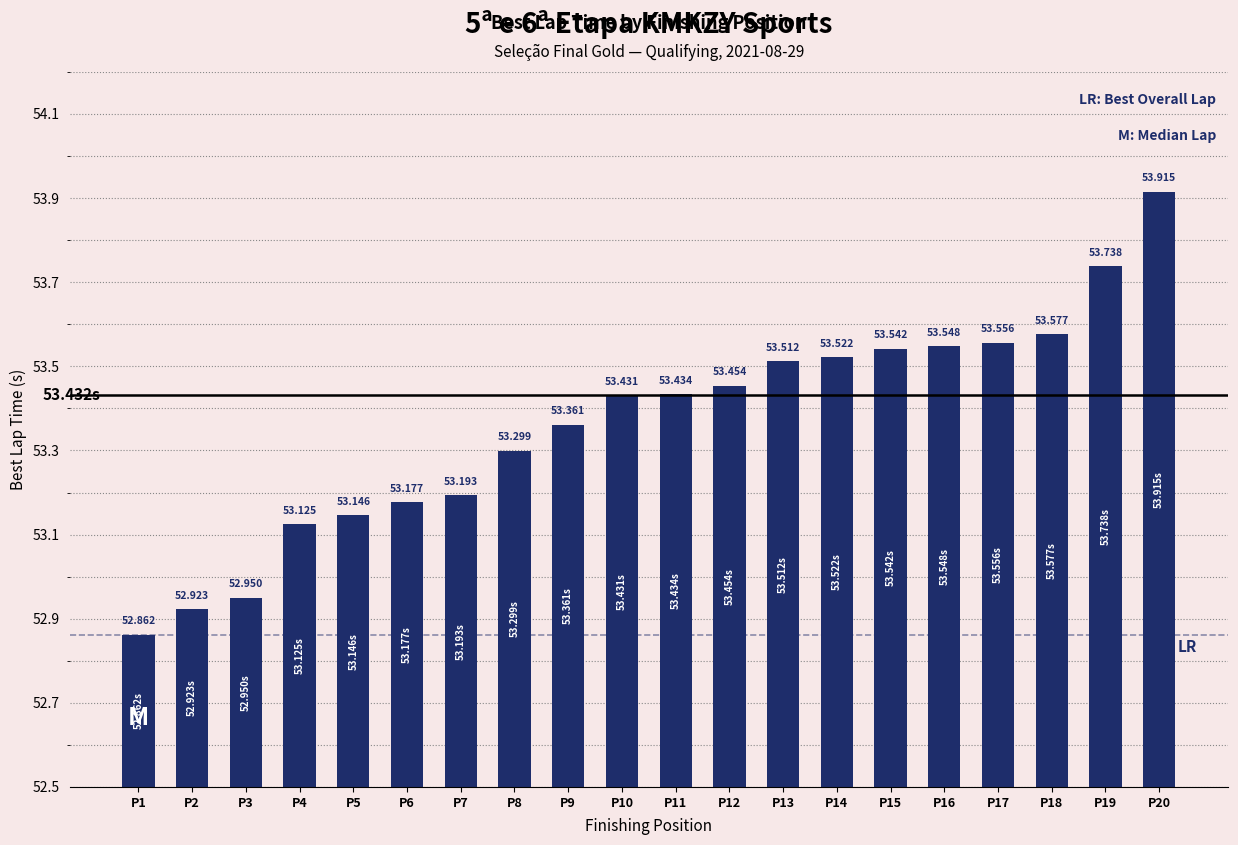

Between P17 and P12, which is larger?

P17